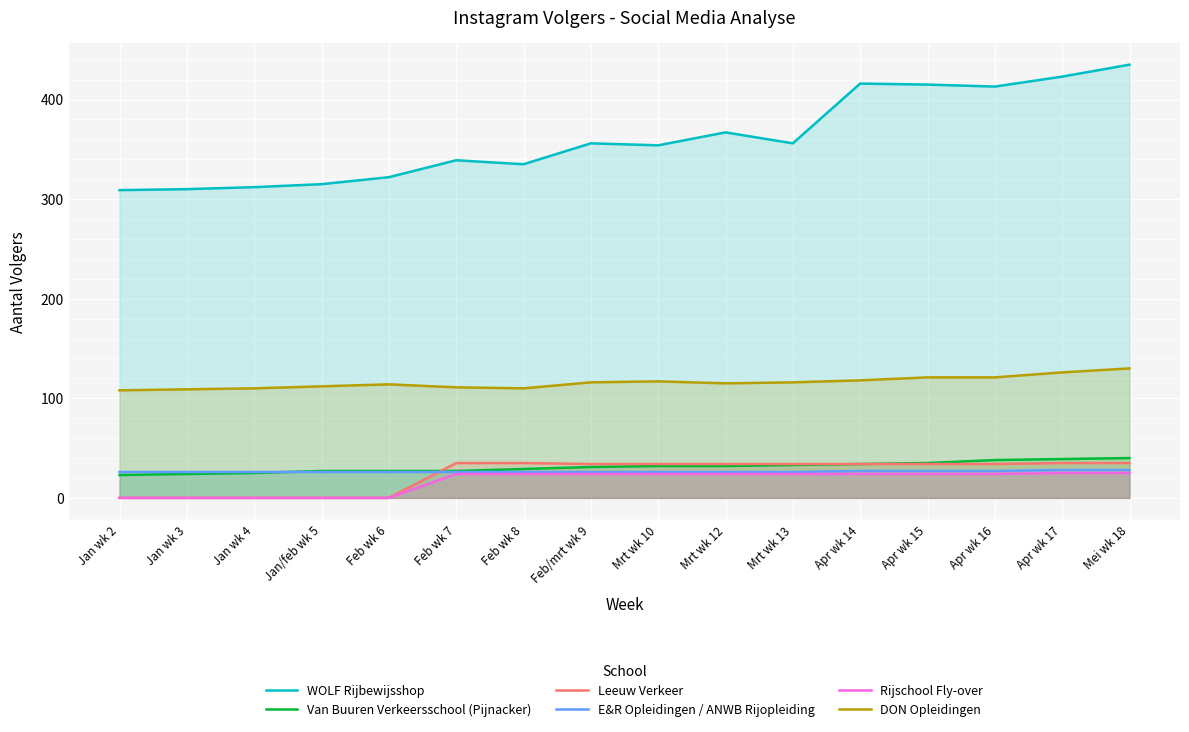

The Van Buuren Verkeersschool (Pijnacker) series shows 29 at Feb wk 8. True or false?

True